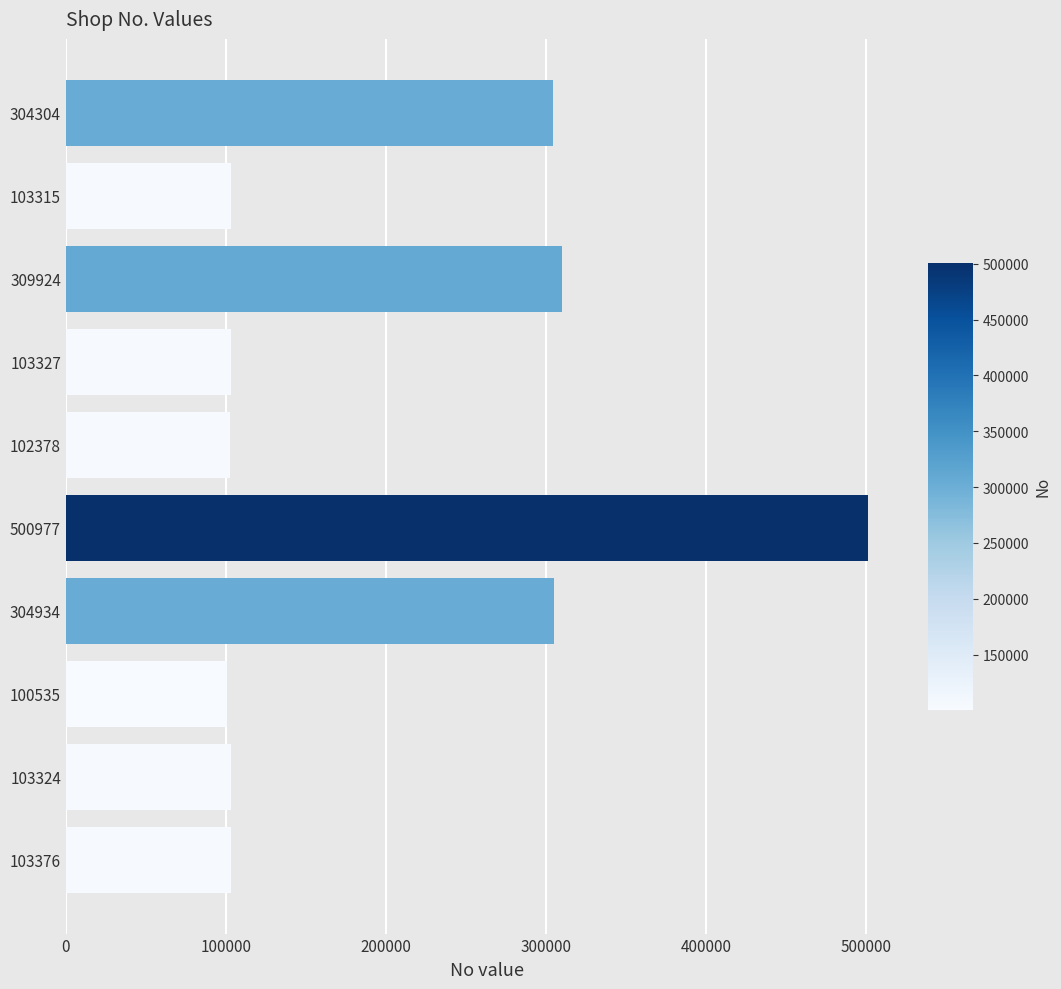

How many series are shown in this chart?

1